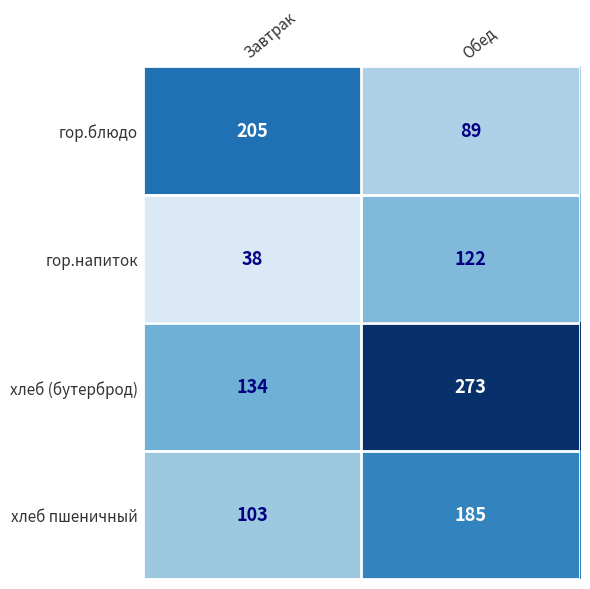

True or false: гор.блюдо has a value of 108 at Завтрак.

False